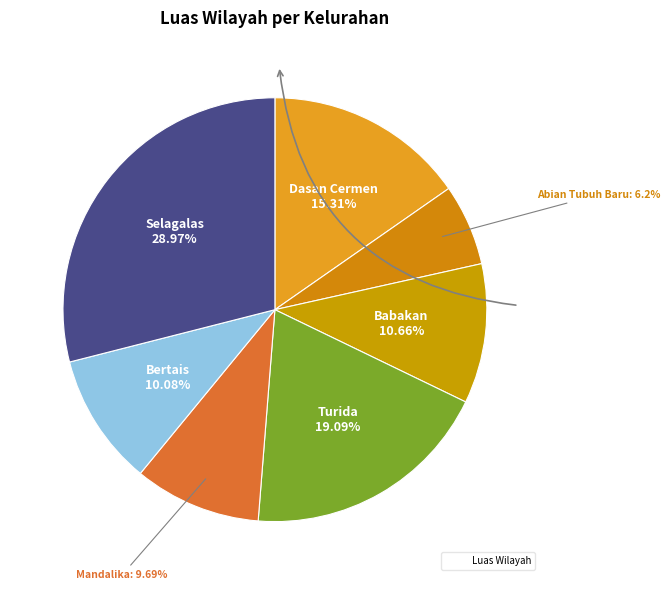

Is there any slice that represents more than half of the pie?

No